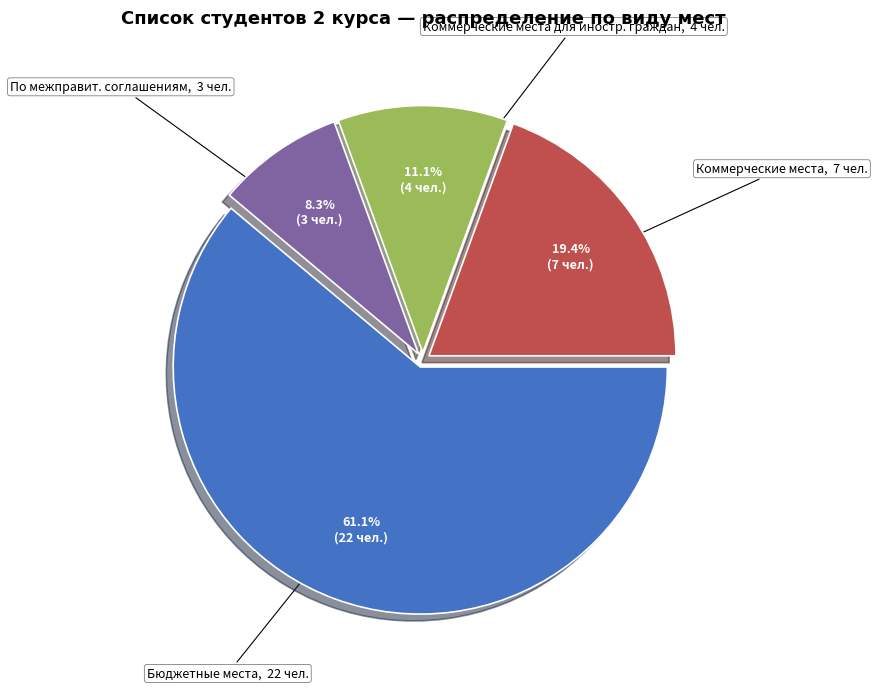

What percentage is NOT represented by По межправит. соглашениям?

91.7%